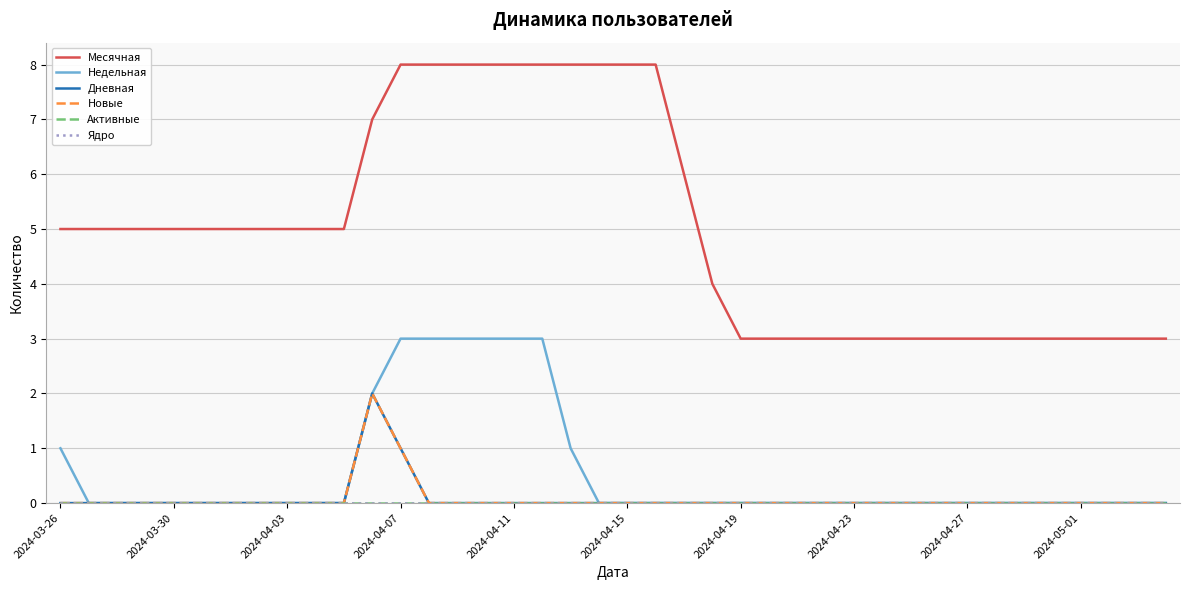

Reading left to right, list all the values displayed in this chart.

Месячная: 5	5	5	5	5	5	5	5	5	5	5	7	8	8	8	8	8	8	8	8	8	8	6	4	3	3	3	3	3	3	3	3	3	3	3	3	3	3	3	3
Недельная: 1	0	0	0	0	0	0	0	0	0	0	2	3	3	3	3	3	3	1	0	0	0	0	0	0	0	0	0	0	0	0	0	0	0	0	0	0	0	0	0
Дневная: 0	0	0	0	0	0	0	0	0	0	0	2	1	0	0	0	0	0	0	0	0	0	0	0	0	0	0	0	0	0	0	0	0	0	0	0	0	0	0	0
Новые: 0	0	0	0	0	0	0	0	0	0	0	2	1	0	0	0	0	0	0	0	0	0	0	0	0	0	0	0	0	0	0	0	0	0	0	0	0	0	0	0
Активные: 0	0	0	0	0	0	0	0	0	0	0	0	0	0	0	0	0	0	0	0	0	0	0	0	0	0	0	0	0	0	0	0	0	0	0	0	0	0	0	0
Ядро: 0	0	0	0	0	0	0	0	0	0	0	0	0	0	0	0	0	0	0	0	0	0	0	0	0	0	0	0	0	0	0	0	0	0	0	0	0	0	0	0